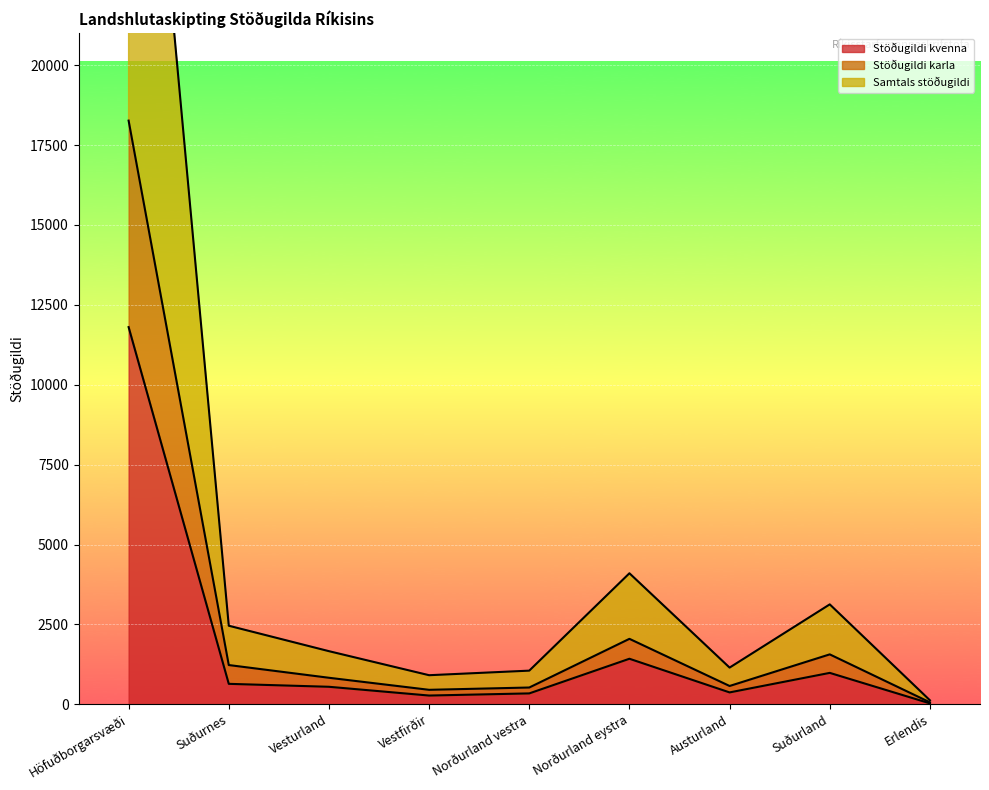

Where is Stöðugildi kvenna nearest to the value 5917?

Norðurland eystra